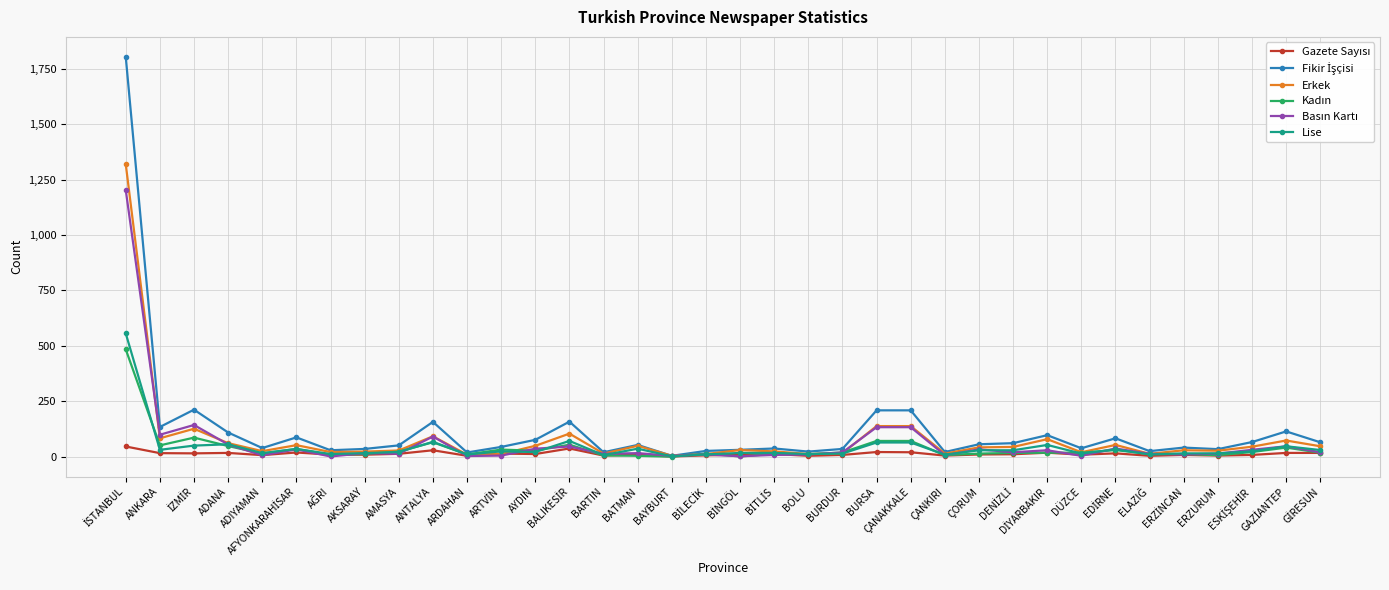

What is the approximate value of Erkek at ÇORUM?

42